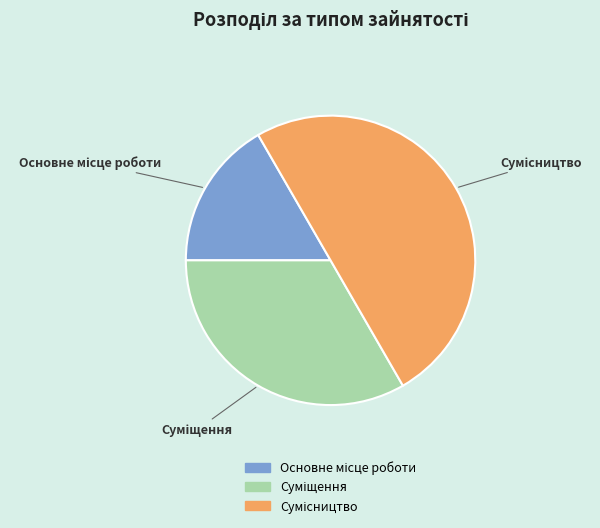

True or false: Основне місце роботи accounts for 27% of the total.

False